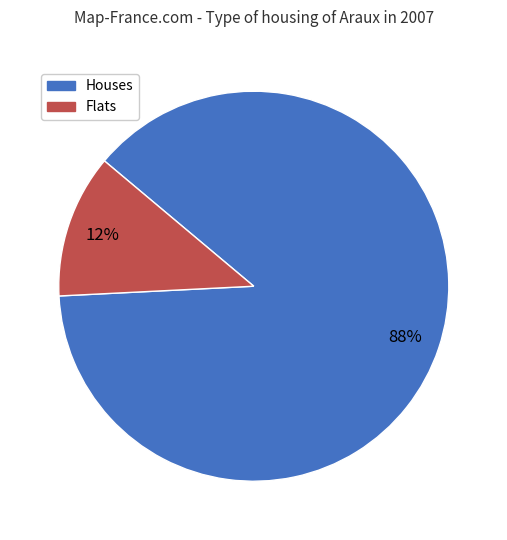

True or false: Houses accounts for 88% of the total.

True